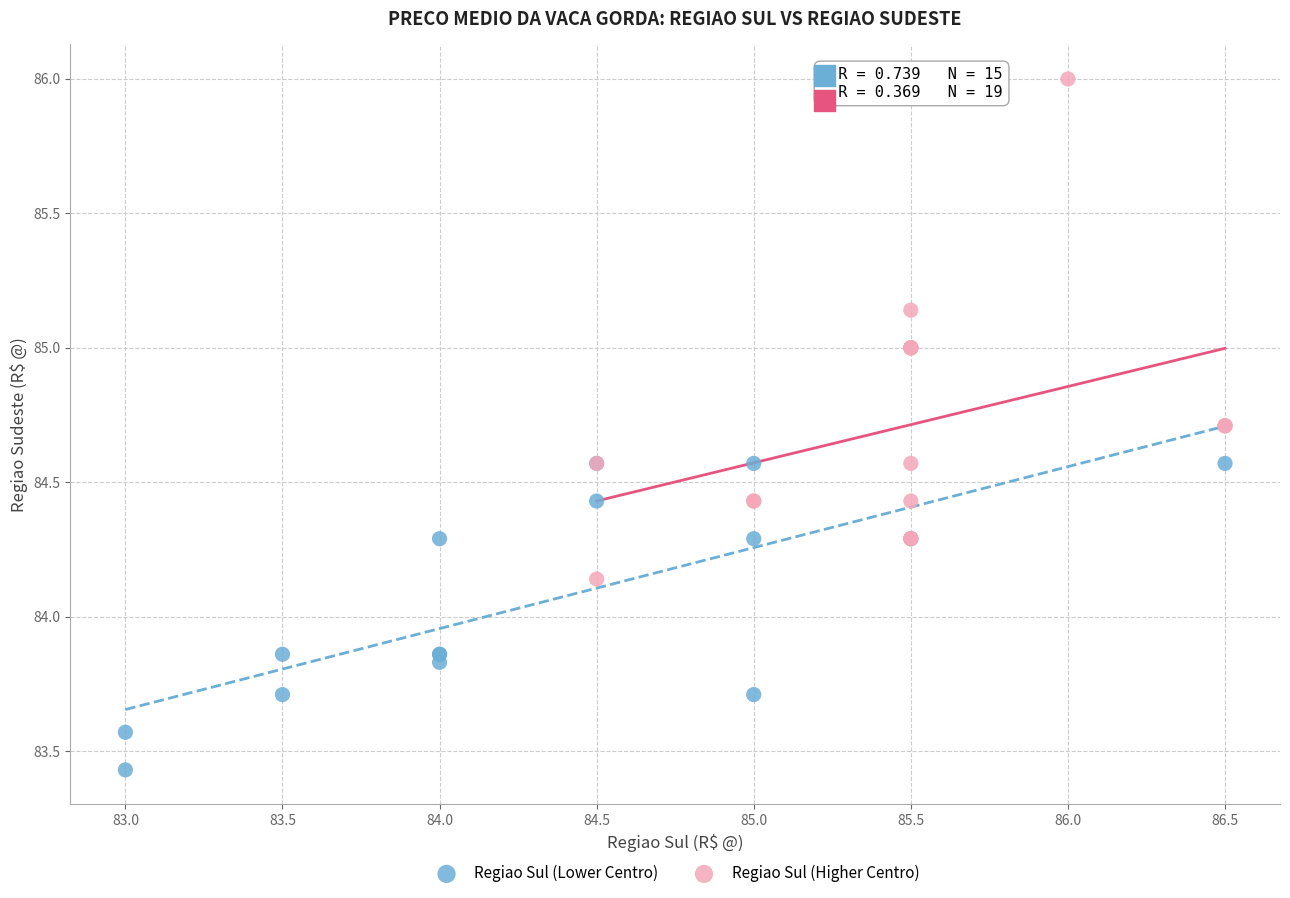

What are all the series names shown in the legend?

Regiao Sul (Lower Centro), Regiao Sul (Higher Centro)